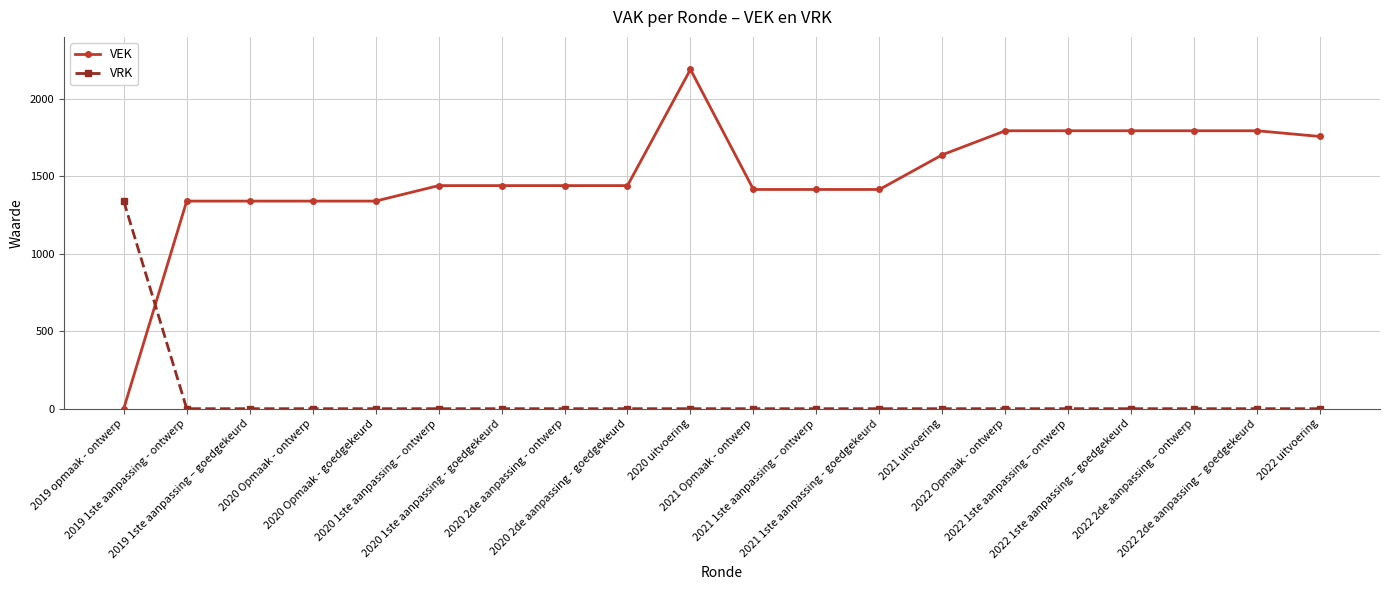

At 2022 2de aanpassing – goedgekeurd, list the series in order from smallest to largest.

VRK, VEK